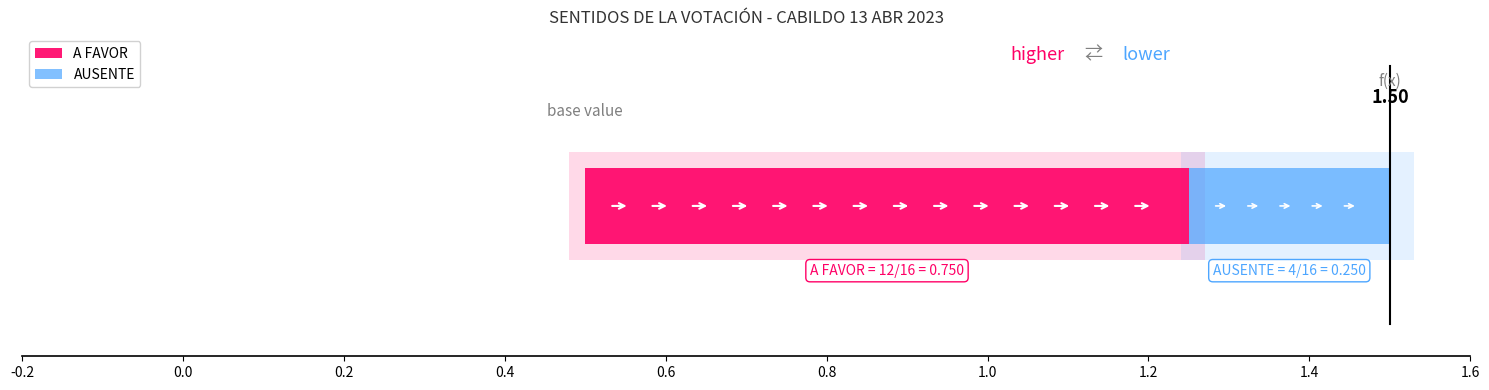

How many A FAVOR values are between 1 and 2?

12